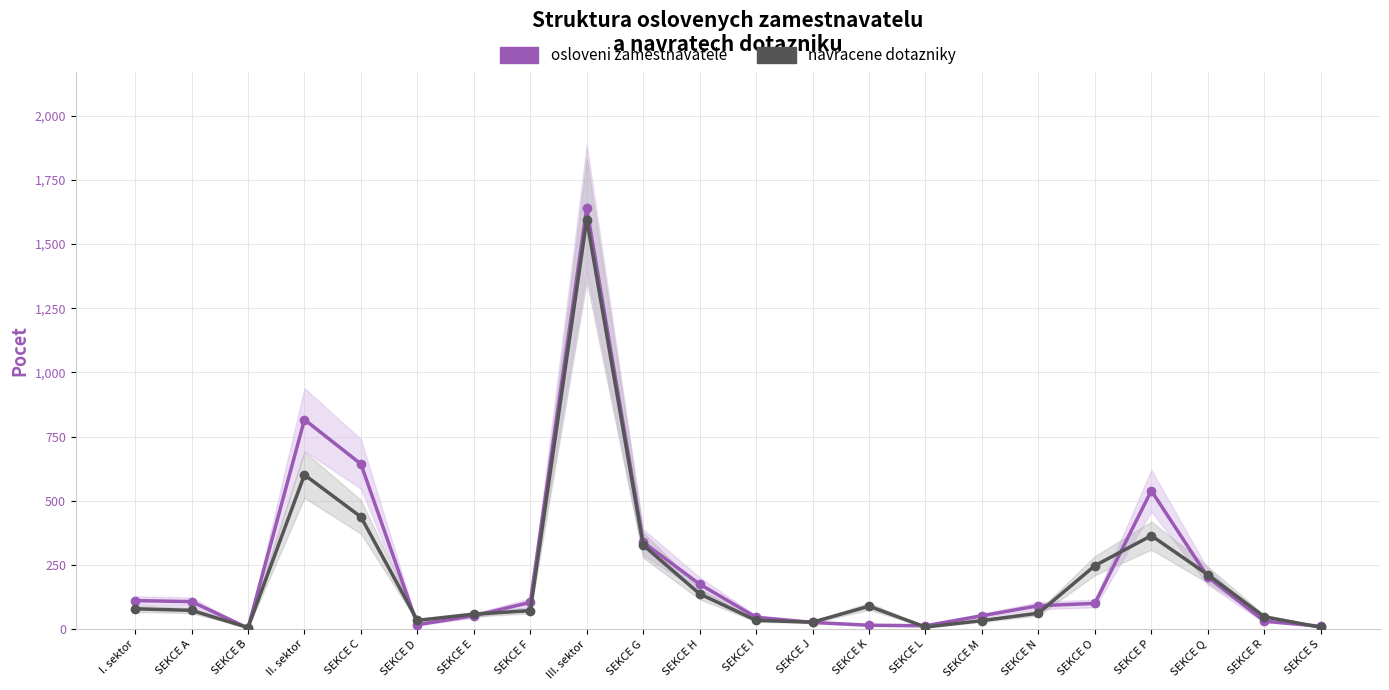

Reading left to right, transcribe all the data shown in this chart.

osloveni zamestnavatele: I. sektor=111	SEKCE A=107	SEKCE B=4	II. sektor=816	SEKCE C=643	SEKCE D=17	SEKCE E=52	SEKCE F=104	III. sektor=1640	SEKCE G=338	SEKCE H=175	SEKCE I=46	SEKCE J=26	SEKCE K=15	SEKCE L=13	SEKCE M=52	SEKCE N=91	SEKCE O=100	SEKCE P=539	SEKCE Q=203	SEKCE R=31	SEKCE S=11
navracene dotazniky: I. sektor=79	SEKCE A=73	SEKCE B=6	II. sektor=601	SEKCE C=437	SEKCE D=34	SEKCE E=58	SEKCE F=72	III. sektor=1595	SEKCE G=327	SEKCE H=137	SEKCE I=34	SEKCE J=27	SEKCE K=89	SEKCE L=8	SEKCE M=33	SEKCE N=62	SEKCE O=247	SEKCE P=364	SEKCE Q=212	SEKCE R=48	SEKCE S=7